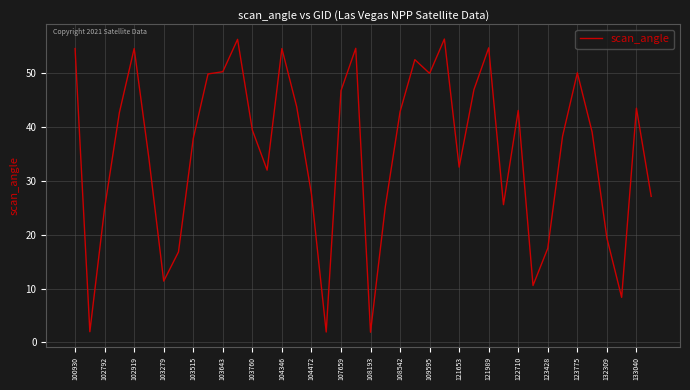

Does the chart display data point markers on the line(s)?

No